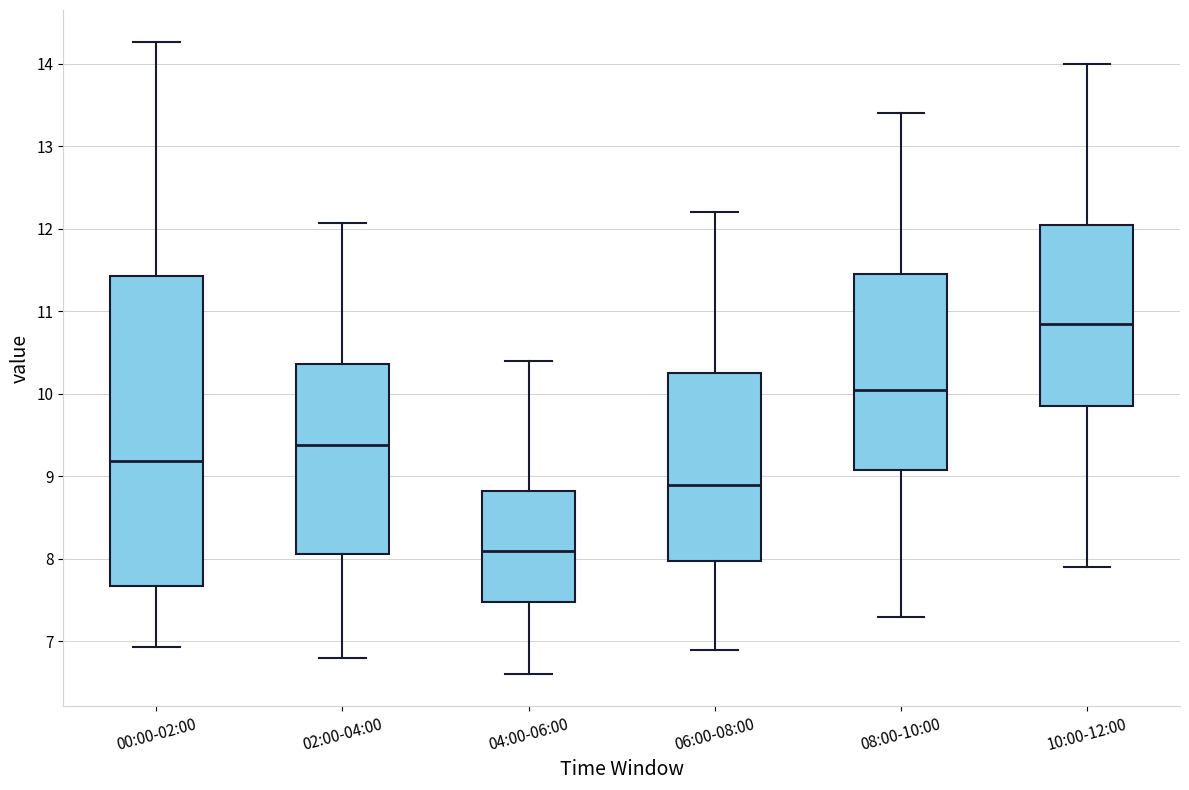

Which box's median line is the lowest?

04:00-06:00